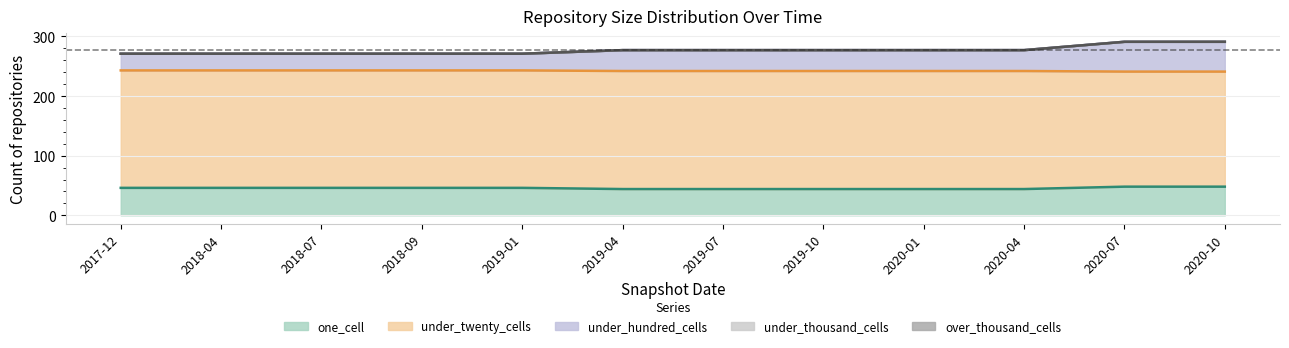

Reading left to right, transcribe all the data shown in this chart.

one_cell: 2017-12-22=46	2018-04-09=46	2018-07-11=46	2018-09-28=46	2019-01-01=46	2019-04-06=44	2019-07-01=44	2019-10-09=44	2020-01-01=44	2020-04-01=44	2020-07-01=48	2020-10-01=48
under_twenty_cells: 2017-12-22=197	2018-04-09=197	2018-07-11=197	2018-09-28=197	2019-01-01=197	2019-04-06=198	2019-07-01=198	2019-10-09=198	2020-01-01=198	2020-04-01=198	2020-07-01=193	2020-10-01=193
under_hundred_cells: 2017-12-22=28	2018-04-09=28	2018-07-11=28	2018-09-28=28	2019-01-01=28	2019-04-06=35	2019-07-01=35	2019-10-09=35	2020-01-01=35	2020-04-01=35	2020-07-01=50	2020-10-01=50
under_thousand_cells: 2017-12-22=0	2018-04-09=0	2018-07-11=0	2018-09-28=0	2019-01-01=0	2019-04-06=0	2019-07-01=0	2019-10-09=0	2020-01-01=0	2020-04-01=0	2020-07-01=0	2020-10-01=0
over_thousand_cells: 2017-12-22=0	2018-04-09=0	2018-07-11=0	2018-09-28=0	2019-01-01=0	2019-04-06=0	2019-07-01=0	2019-10-09=0	2020-01-01=0	2020-04-01=0	2020-07-01=0	2020-10-01=0